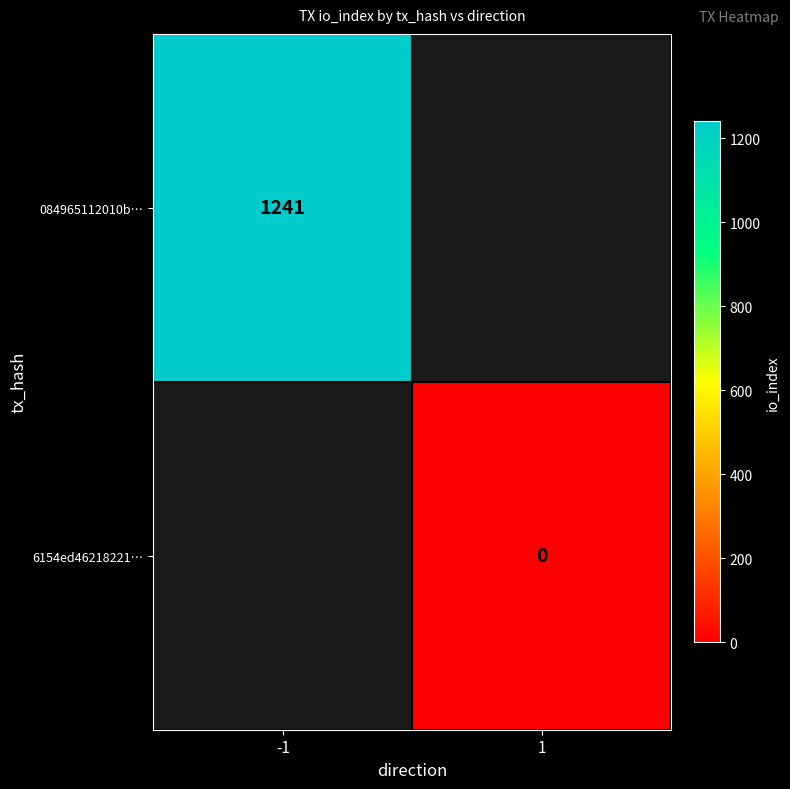

The value of 084965112010b… at -1 is 811. True or false?

False